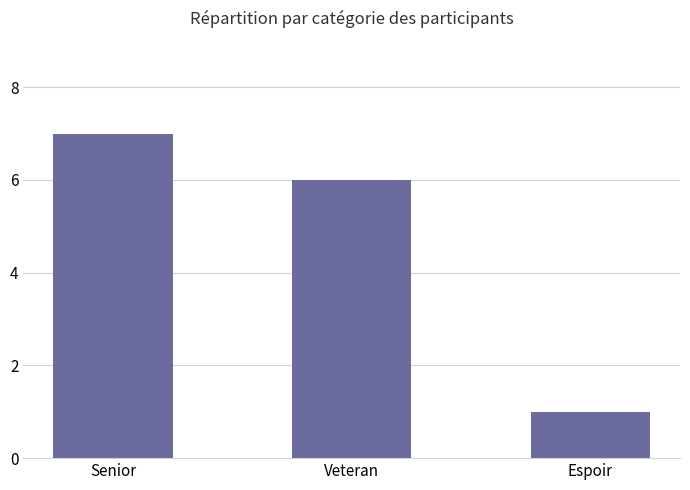

Reading left to right, list all the values displayed in this chart.

7	6	1